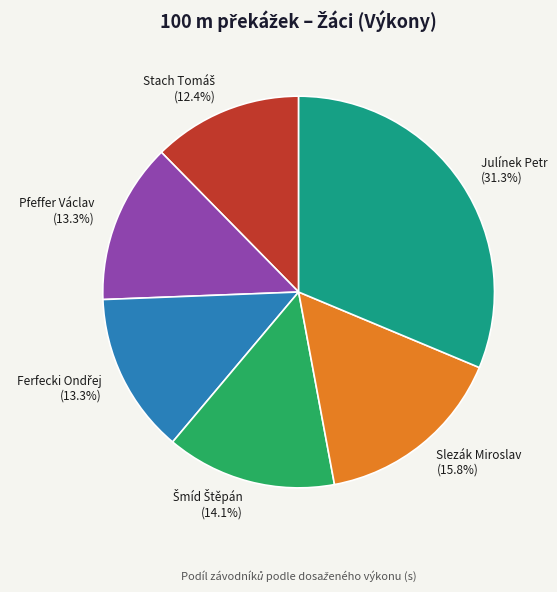

Between Julínek Petr and Slezák Miroslav, which is larger?

Julínek Petr